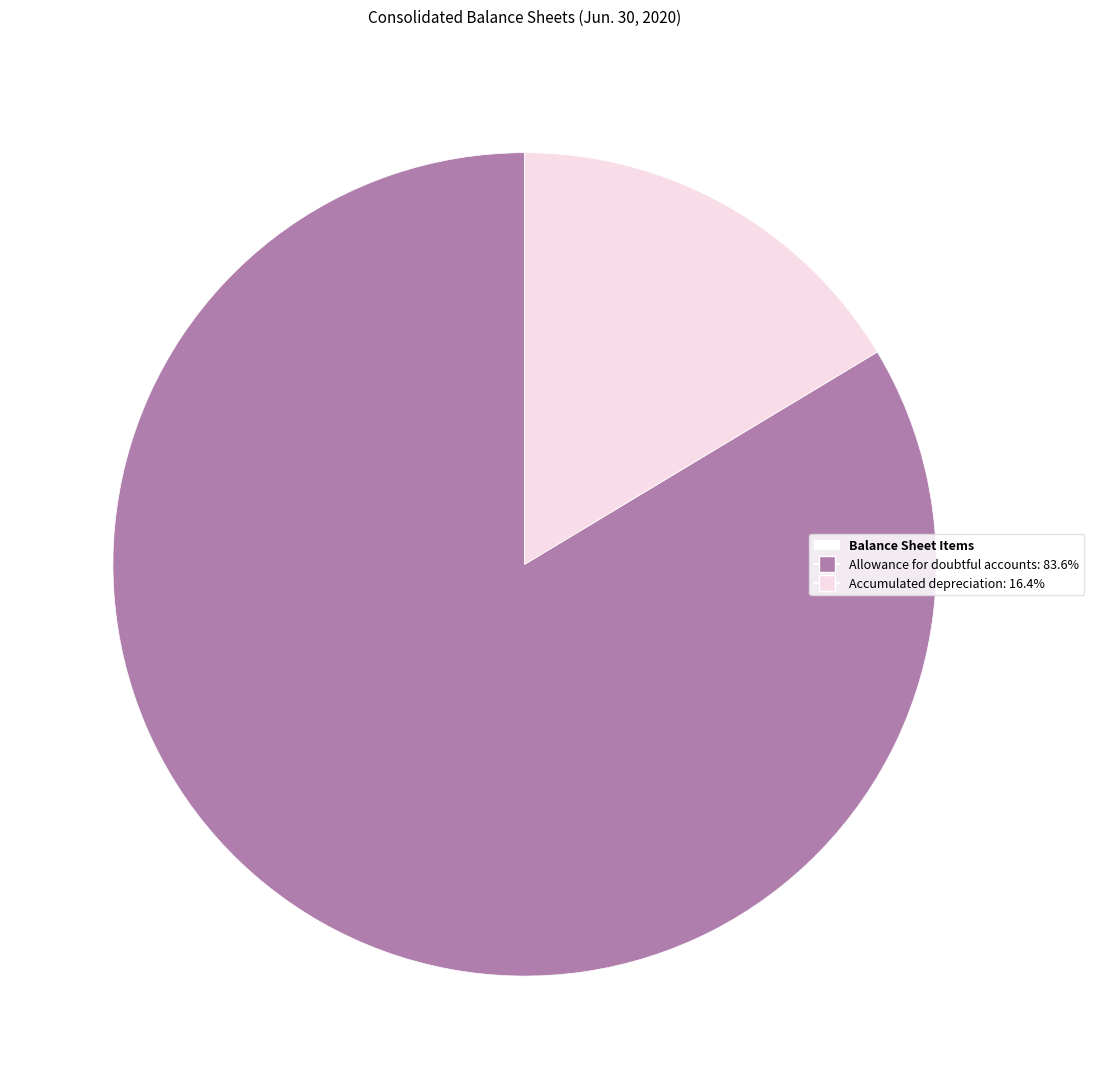

Is there a majority slice in this chart?

Yes